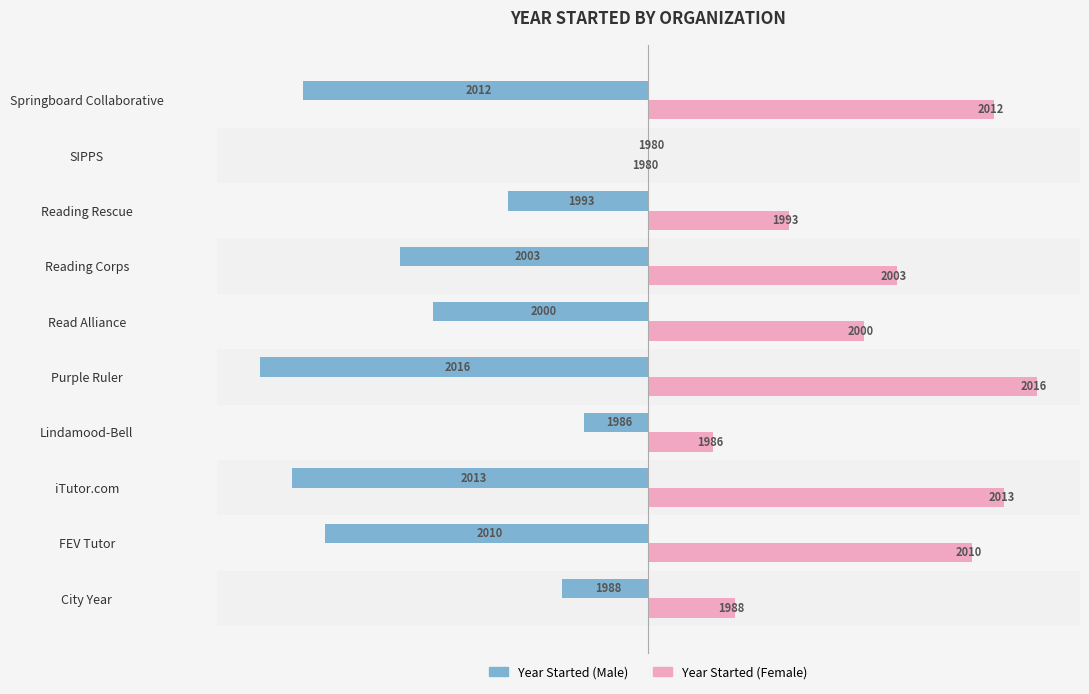

The value of Year Started (Female) at City Year is 11. True or false?

False